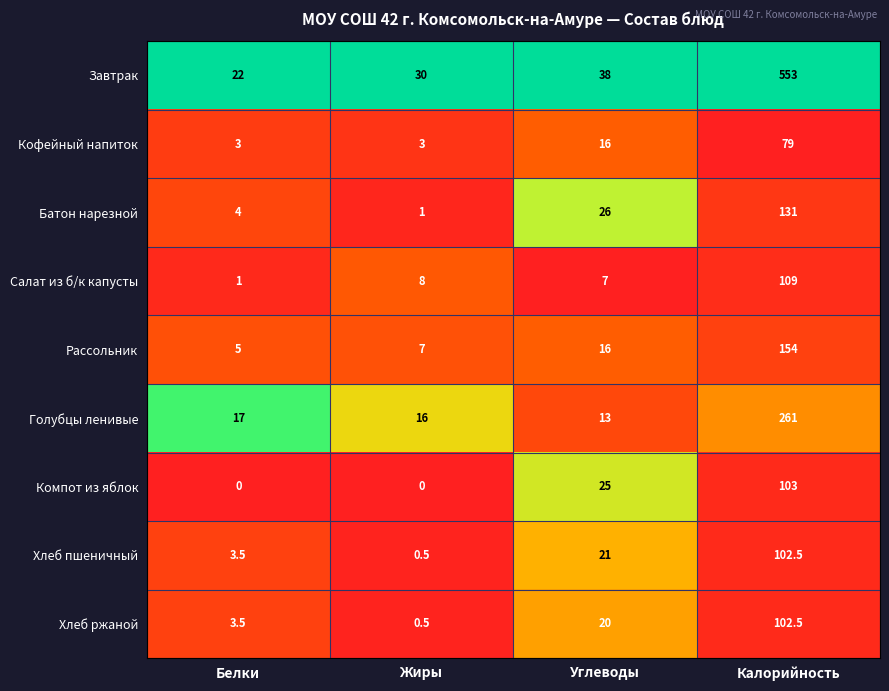

What is the minimum value for Батон нарезной?

1.0